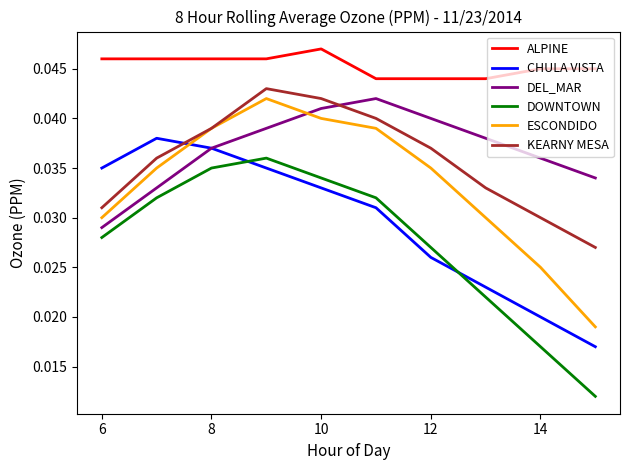

True or false: CHULA VISTA and ALPINE cross at least once.

False